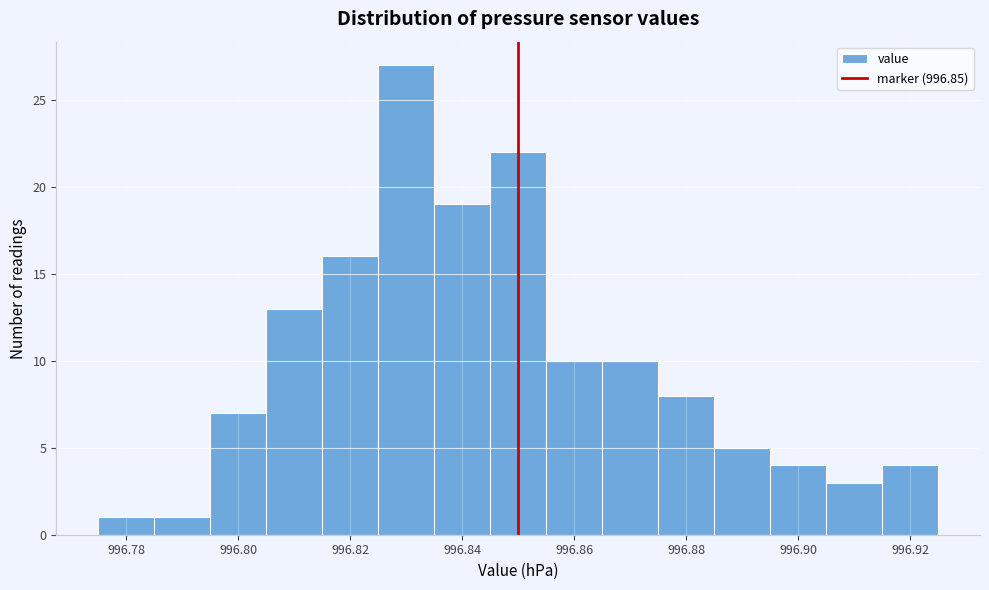

Which range on the x-axis has the tallest bar?

996.825 to 996.835